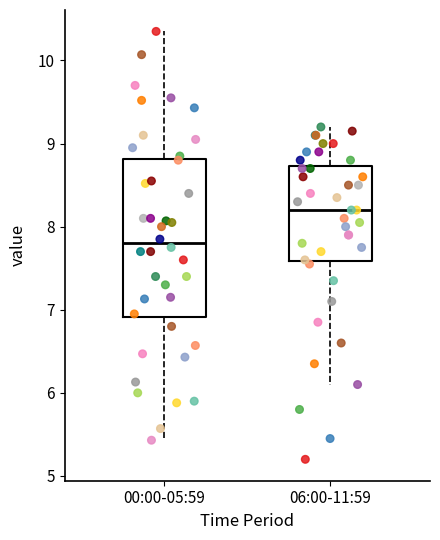

Which box's median line is the highest?

06:00-11:59